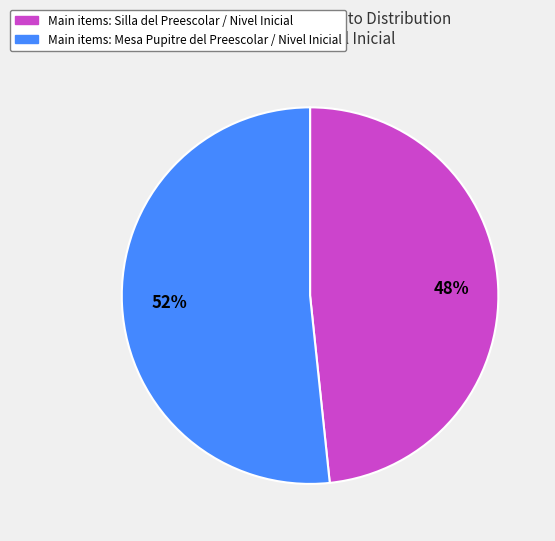

To the nearest percent, what is the average slice percentage?

50%